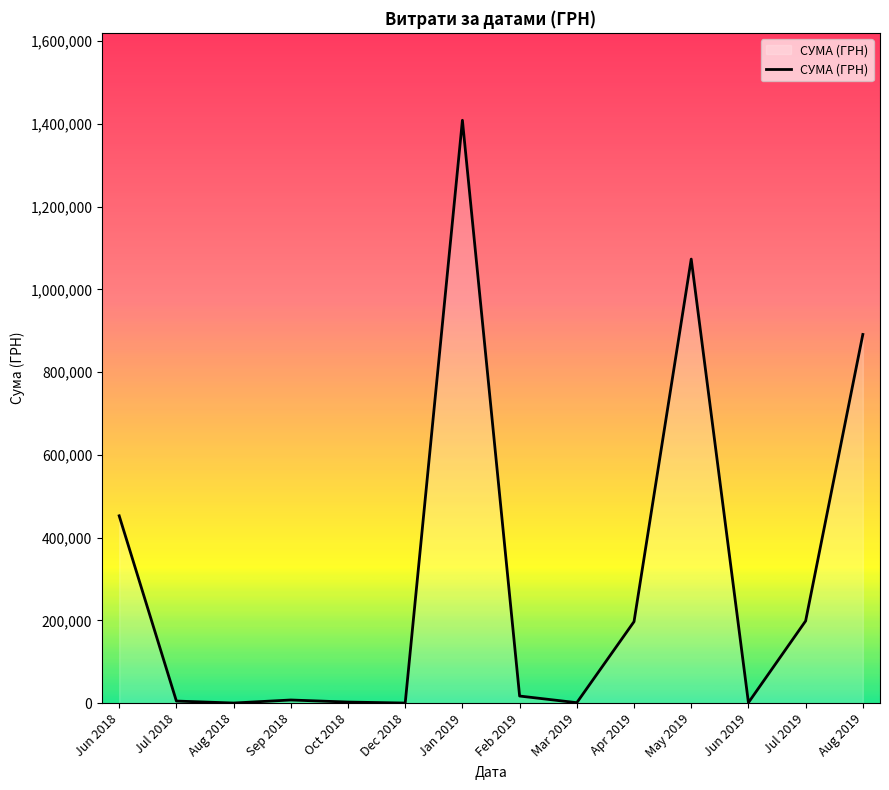

Is it true that the value at Jun 2018 is 725246.1?

False